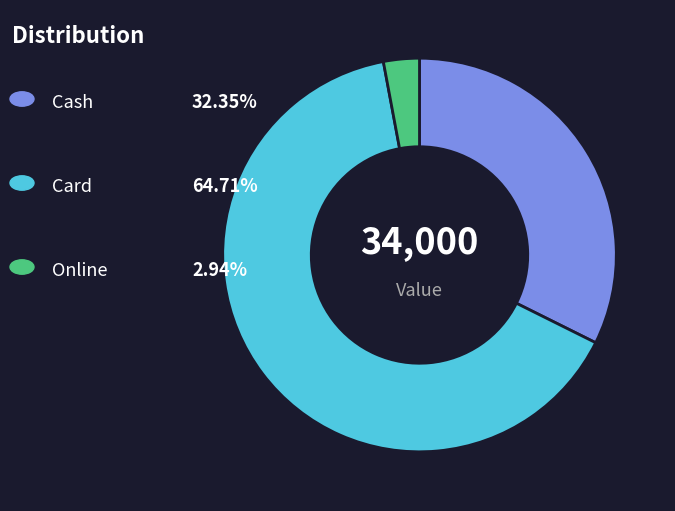

Is there any slice that represents more than half of the pie?

Yes